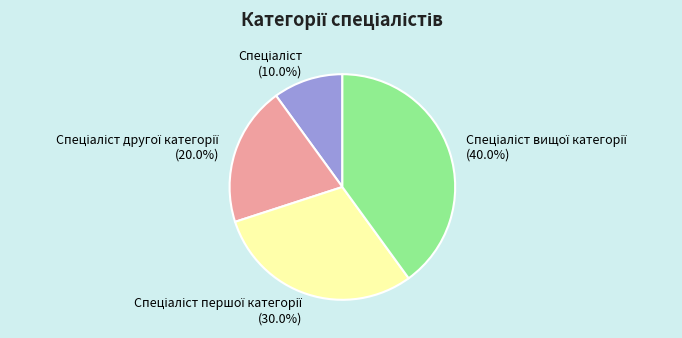

Is there any slice that represents more than half of the pie?

No